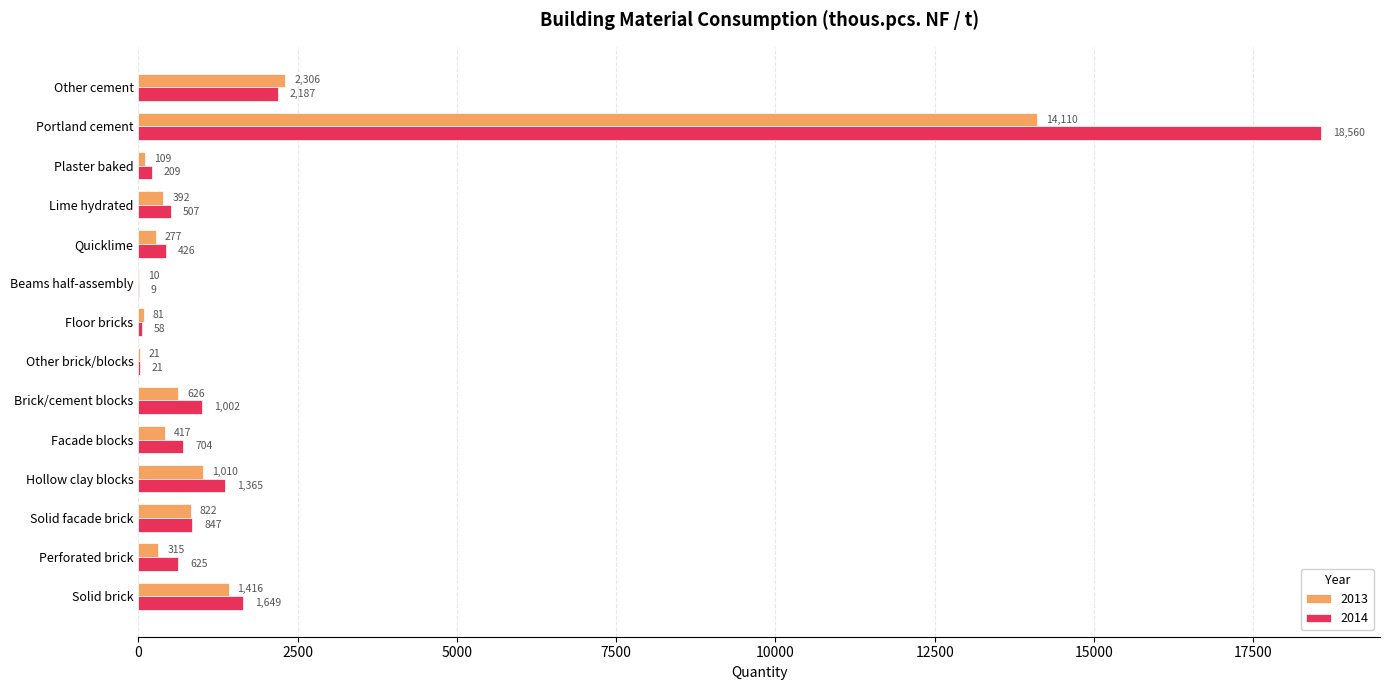

Which series has the largest total across all categories?

2014